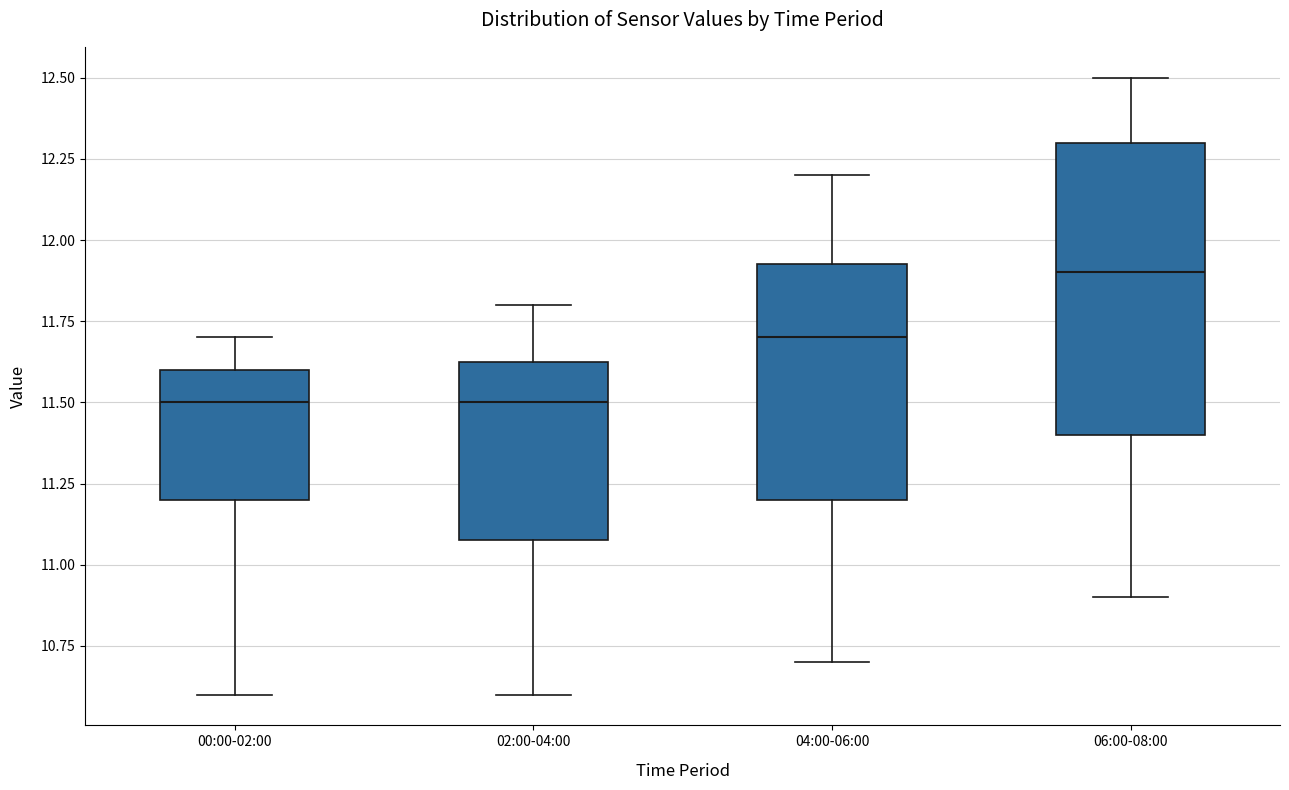

Where does the lower whisker of the box for 06:00-08:00 end on the y-axis? The values are not printed on the chart, so give them approximately, as read against the axis.

10.90